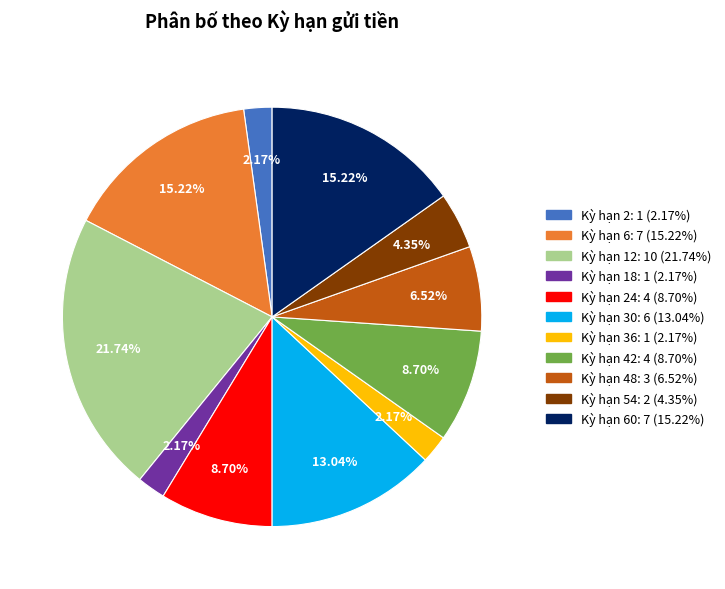

Does any single category account for the majority?

No